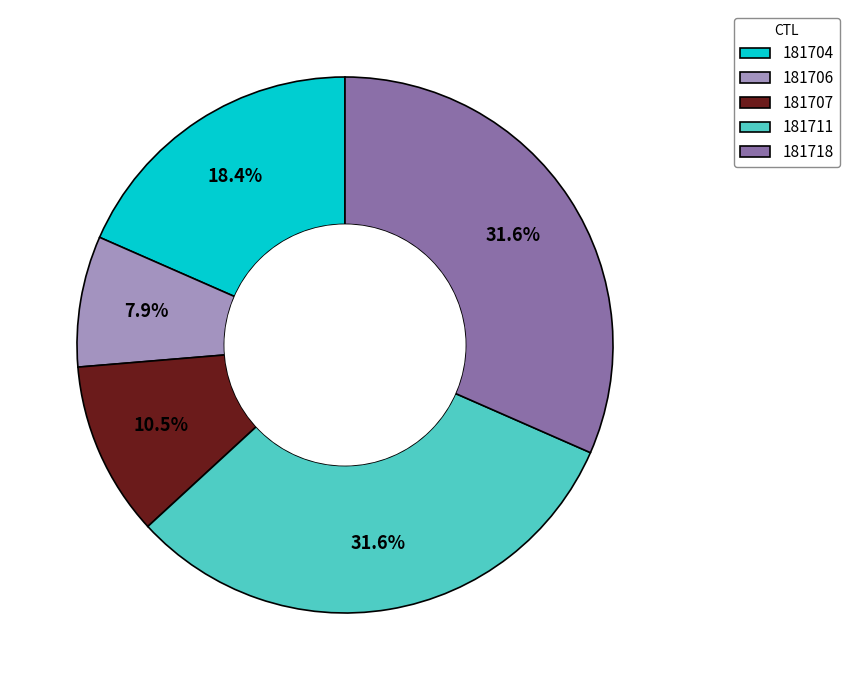

To the nearest percent, what is the combined percentage of 181718 and 181704?

50%